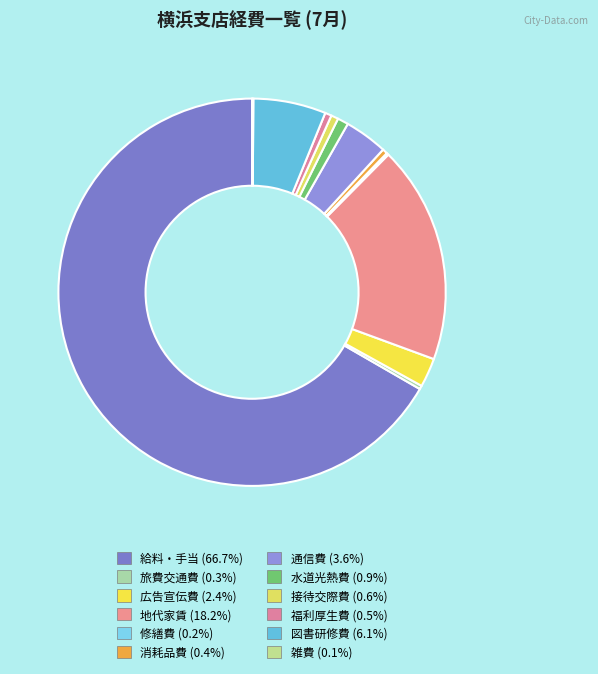

Rank the categories by value from lowest to highest.

雑費, 修繕費, 旅費交通費, 消耗品費, 福利厚生費, 接待交際費, 水道光熱費, 広告宣伝費, 通信費, 図書研修費, 地代家賃, 給料・手当